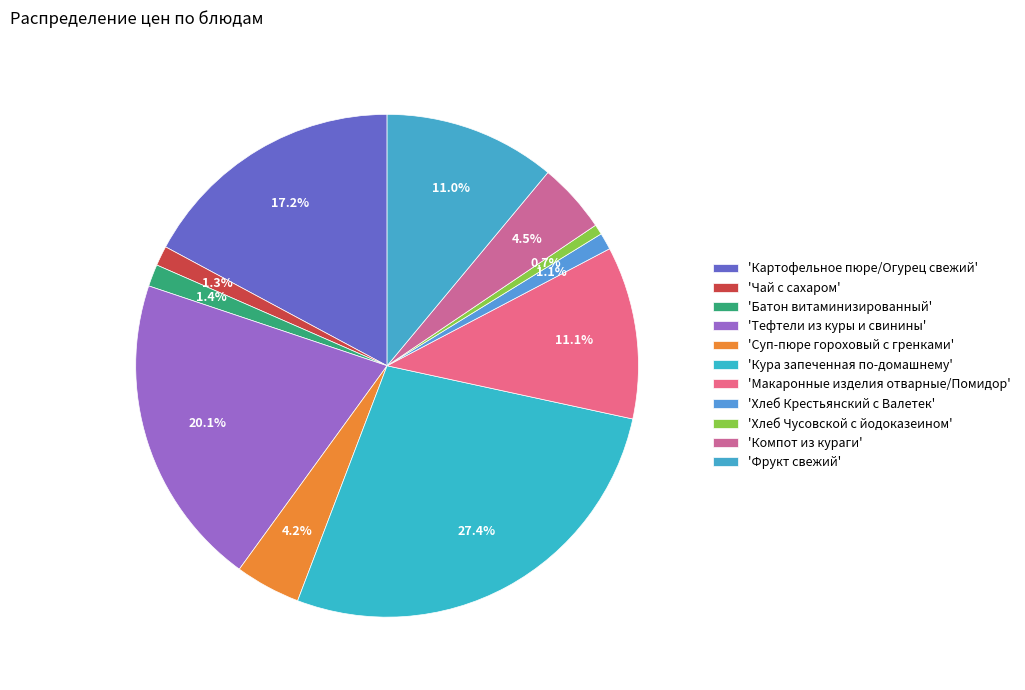

To the nearest percent, what is the average slice percentage?

9%